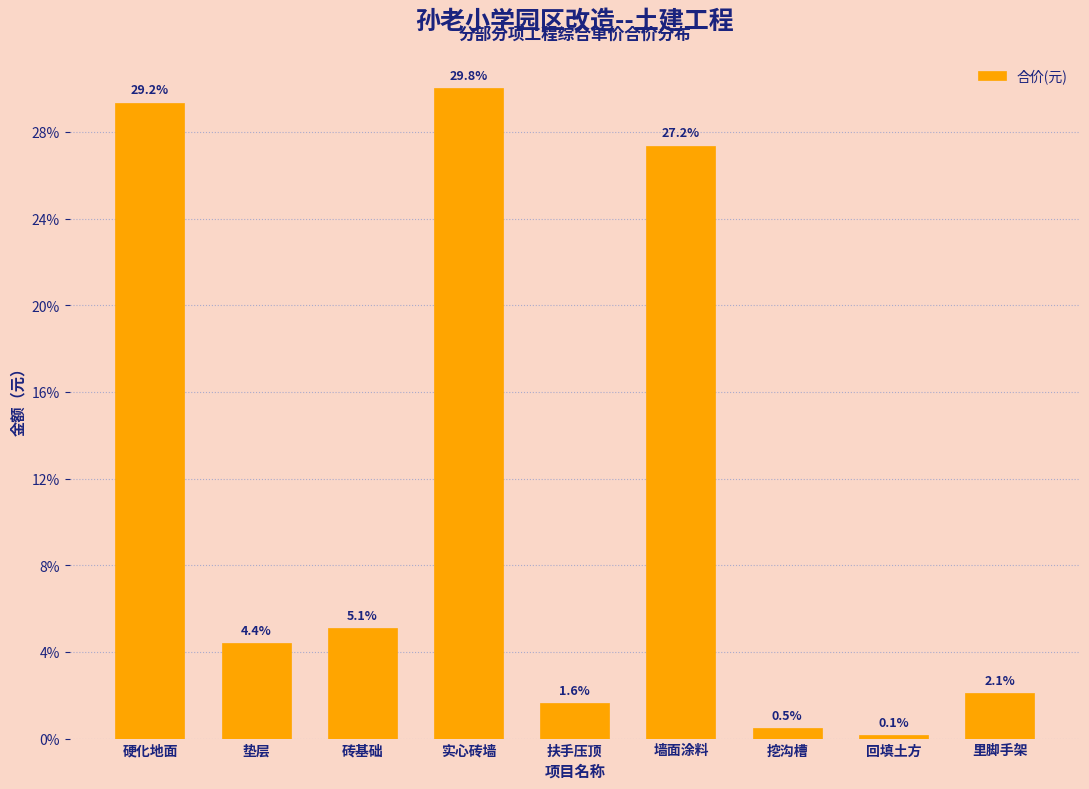

Does the chart contain any negative values?

No